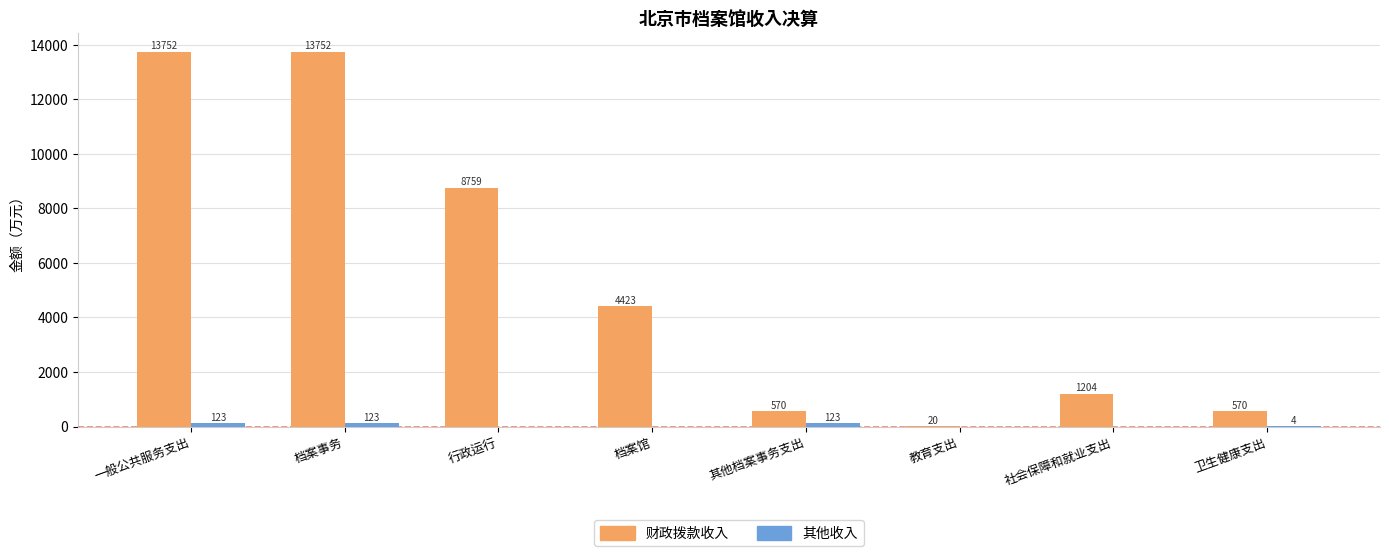

What is the maximum value shown in the chart?

13751.9